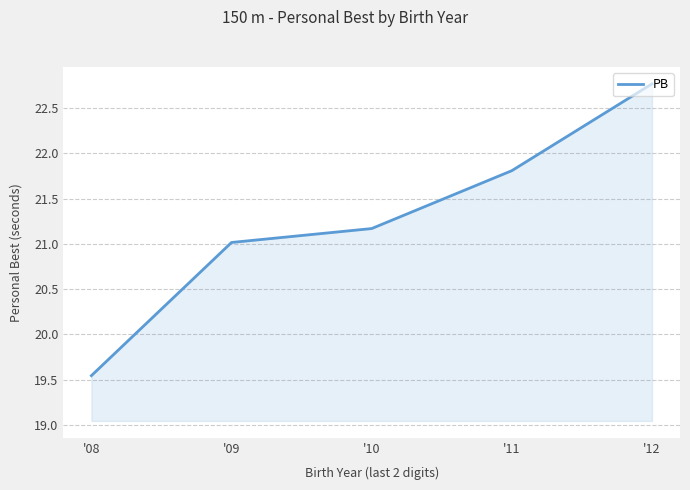

Between '09 and '11, which is larger?

'11